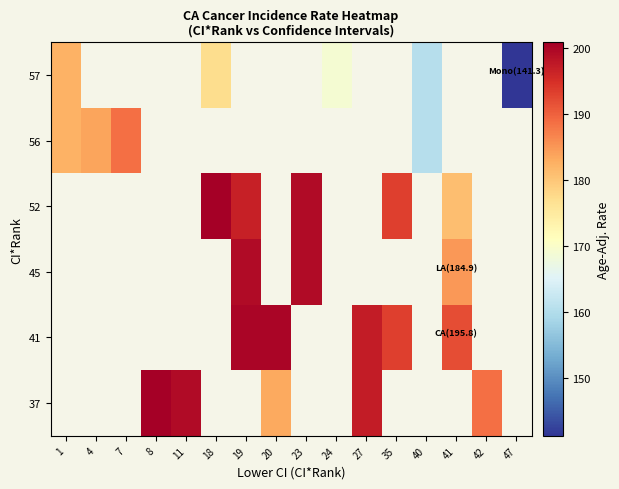

Between 27 and 19, which is larger?

19